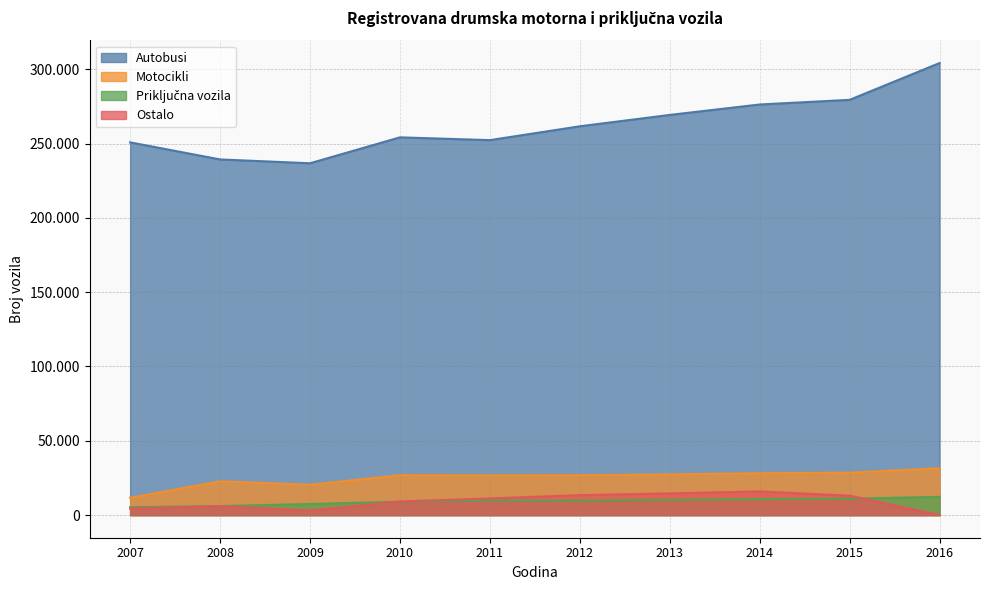

What is the average value of the Ostalo series?

9095